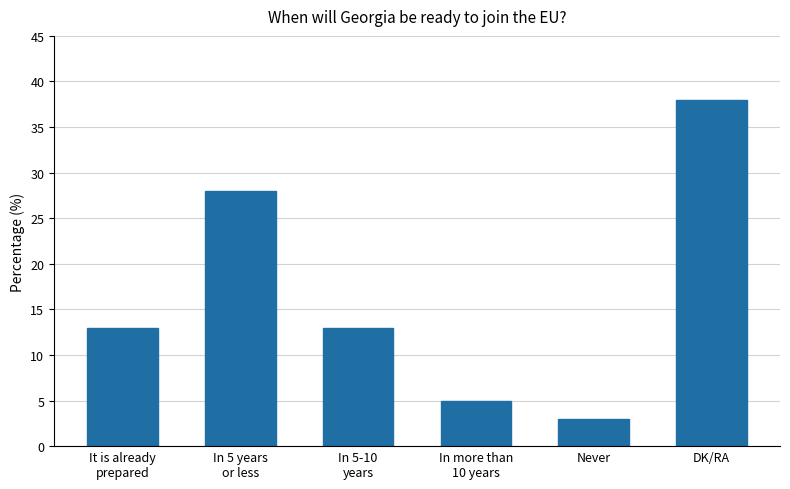

Reading left to right, extract all data points from this chart.

It is already
prepared=13	In 5 years
or less=28	In 5-10
years=13	In more than
10 years=5	Never=3	DK/RA=38